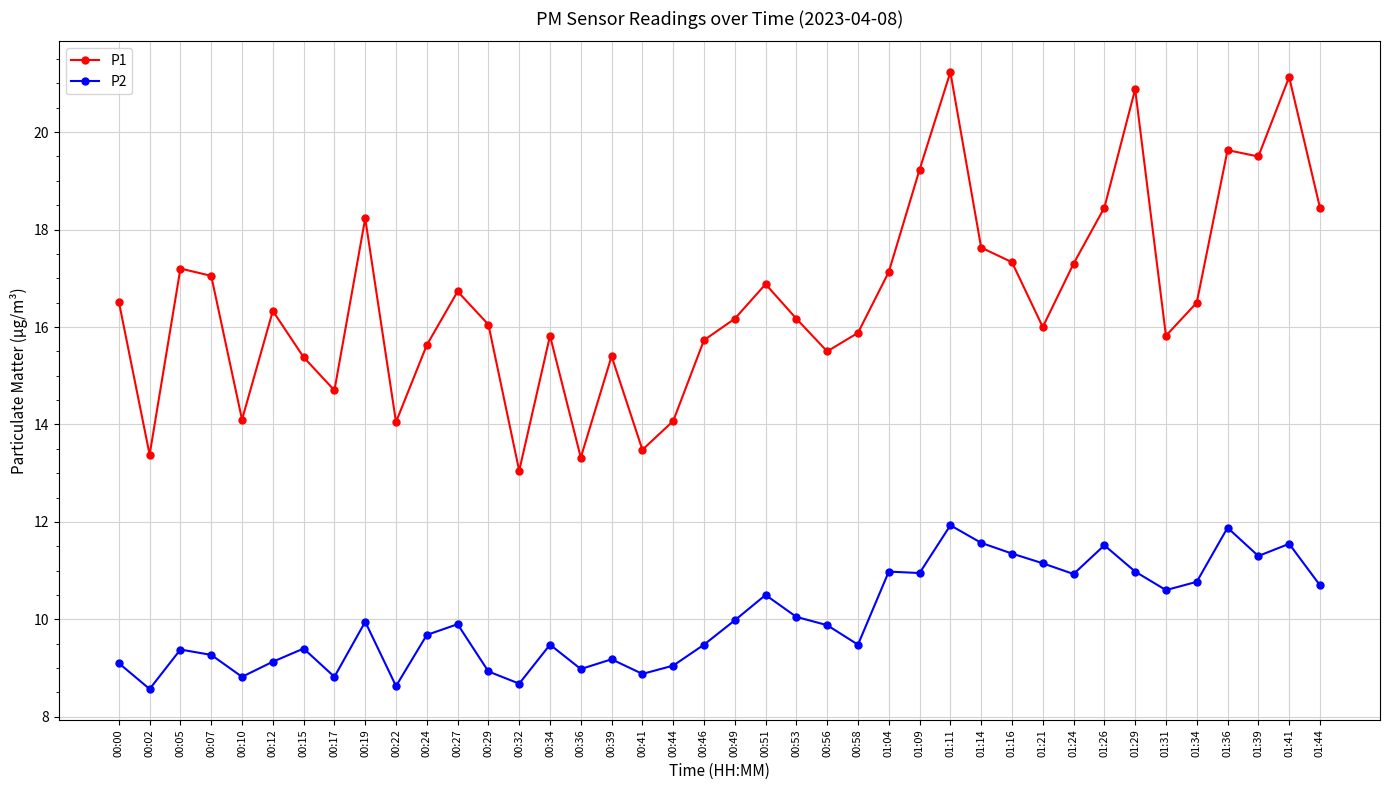

In P2, how many points are lower than both neighbors (excluding endpoints)?

12